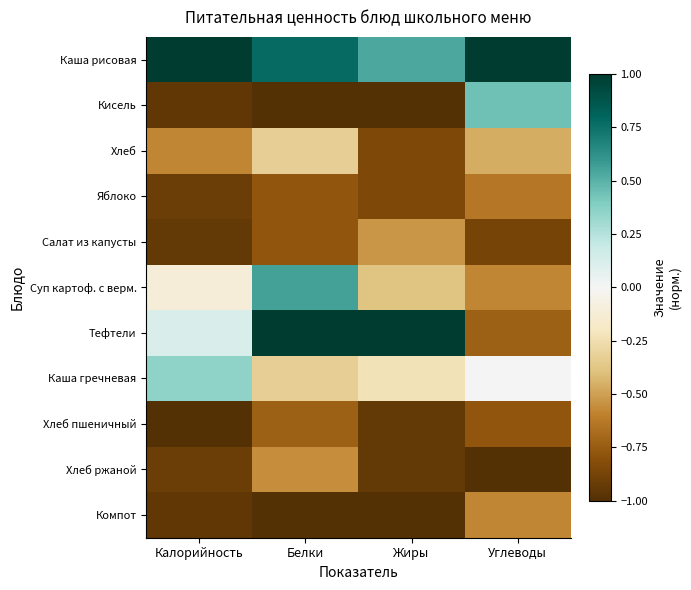

How many data points does each series have?

4